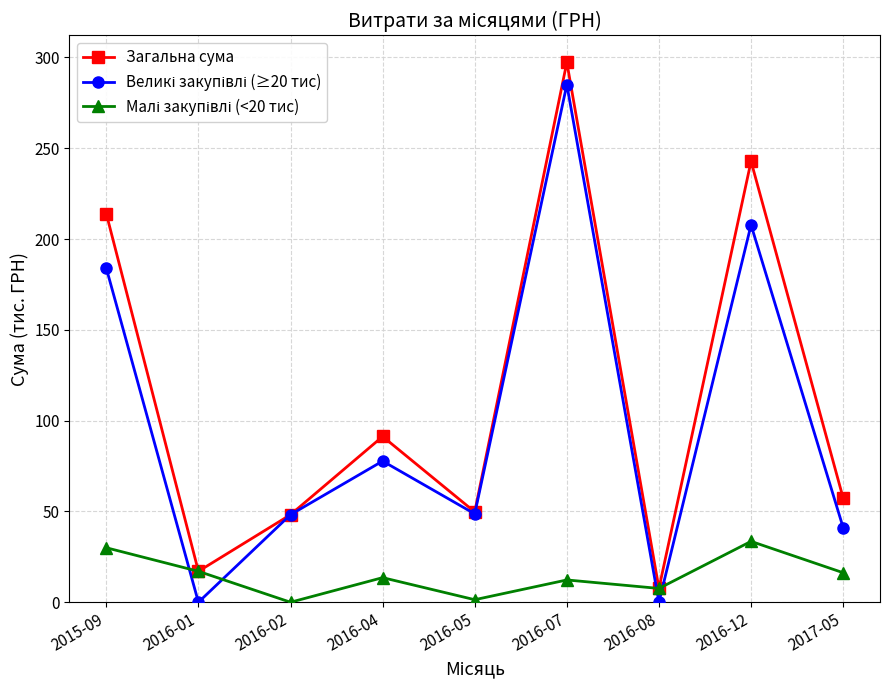

What position from the left is 2015-09?

1